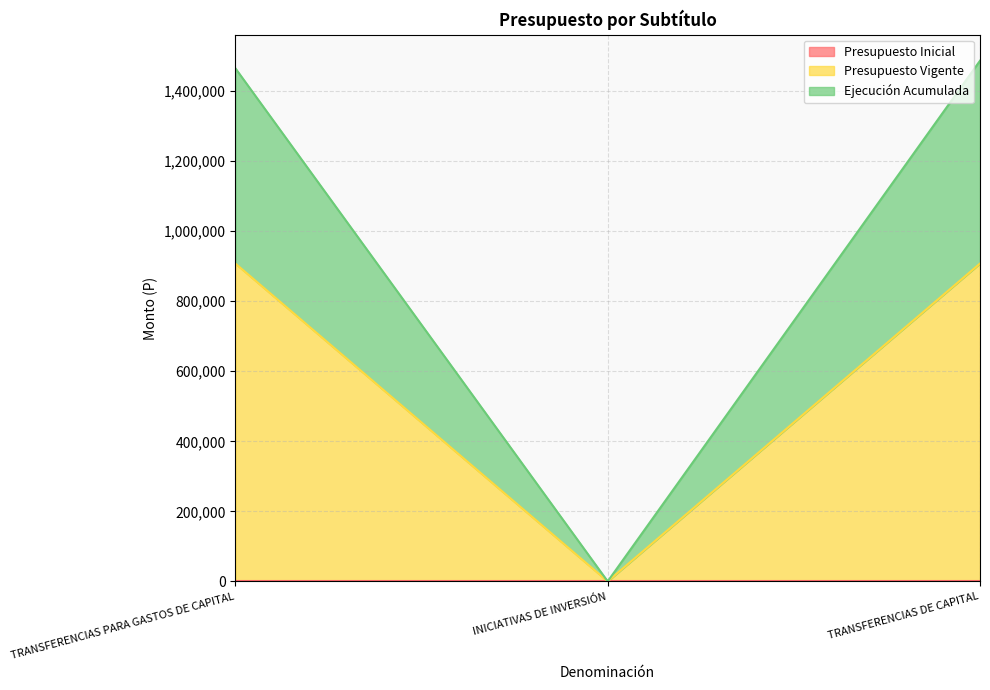

What is the sum of the Presupuesto Vigente values at TRANSFERENCIAS PARA GASTOS DE CAPITAL and TRANSFERENCIAS DE CAPITAL?

1815354